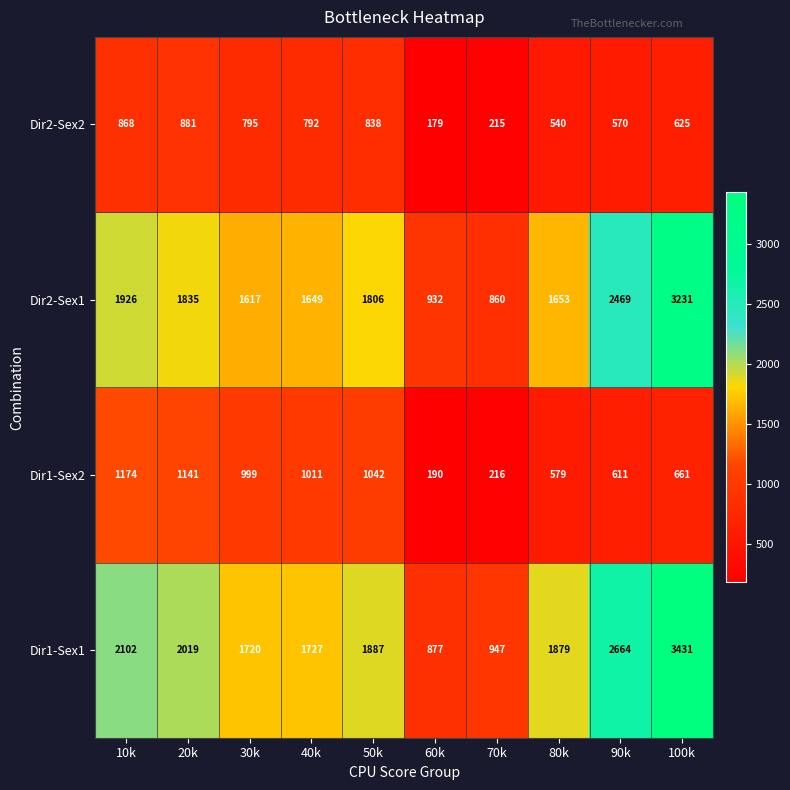

At which category is the sum across all series the highest?

100k